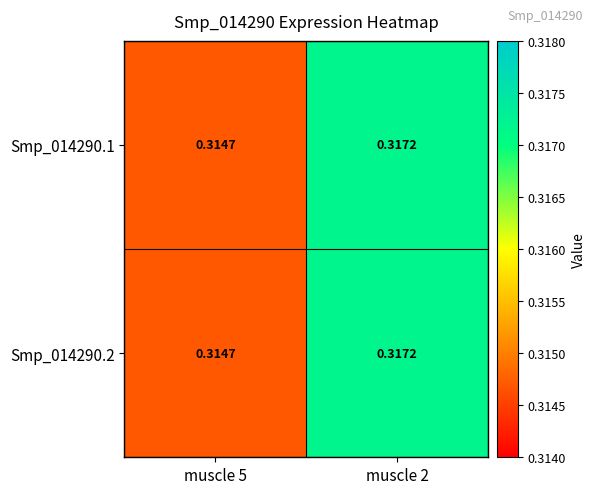

Is the value of Smp_014290.1 at muscle 5 greater than the value of Smp_014290.2 at muscle 2?

No